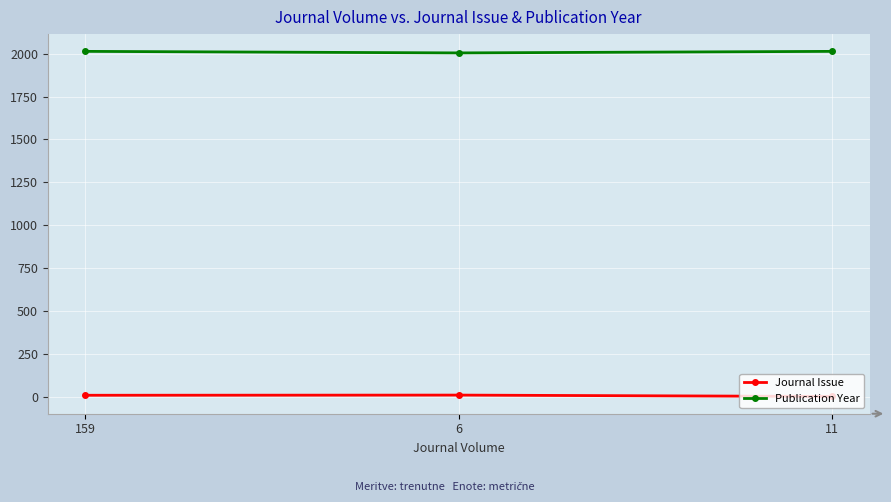

What value does the Publication Year series have at 159?

2014